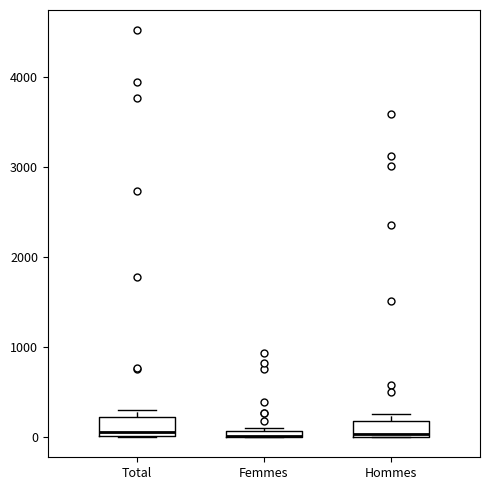

Where is the upper edge of the box for Hommes on the y-axis? The values are not printed on the chart, so give them approximately, as read against the axis.

200